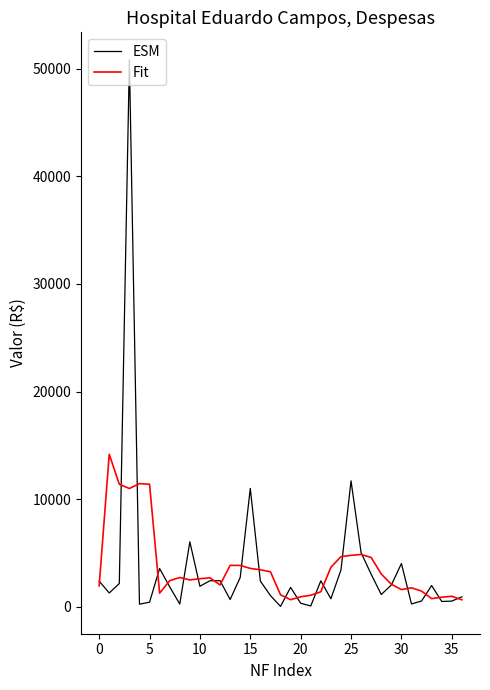

Rank the series by their maximum value, from highest to lowest.

ESM, Fit